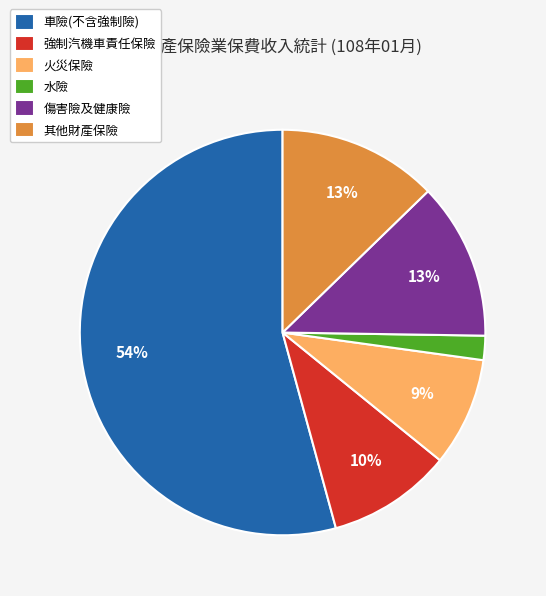

True or false: 傷害險及健康險 accounts for 23% of the total.

False